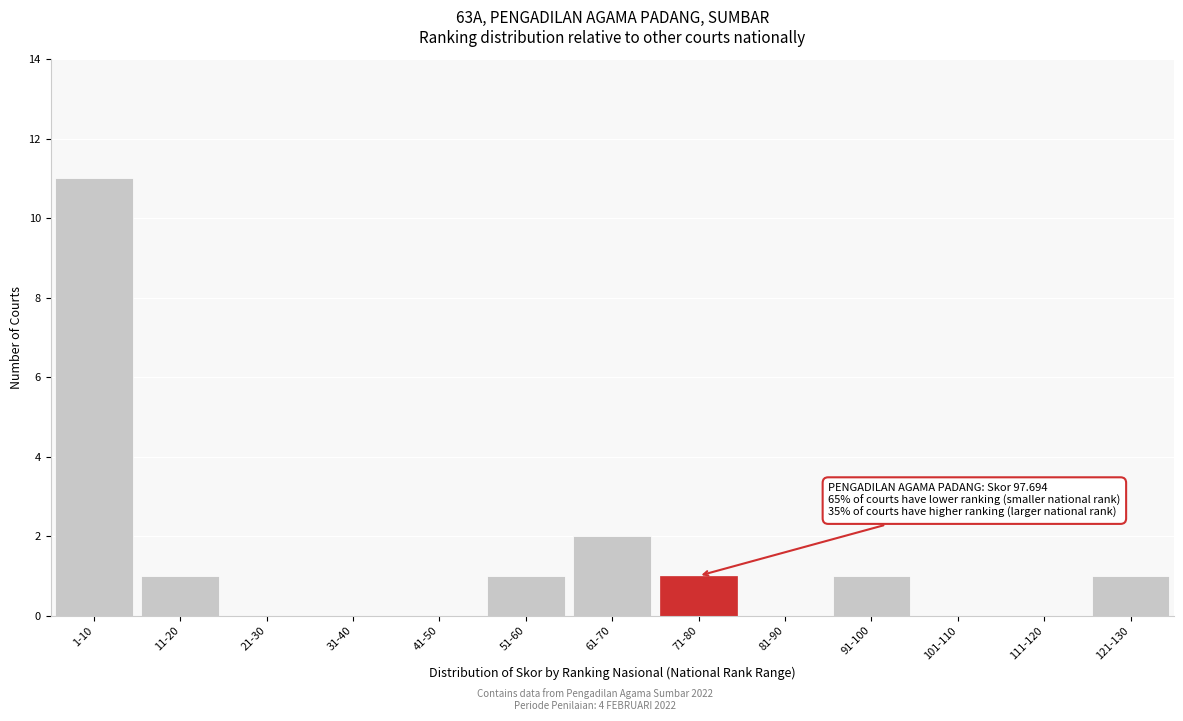

Reading left to right, list all the values displayed in this chart.

1-10=11	11-20=1	21-30=0	31-40=0	41-50=0	51-60=1	61-70=2	71-80=1	81-90=0	91-100=1	101-110=0	111-120=0	121-130=1